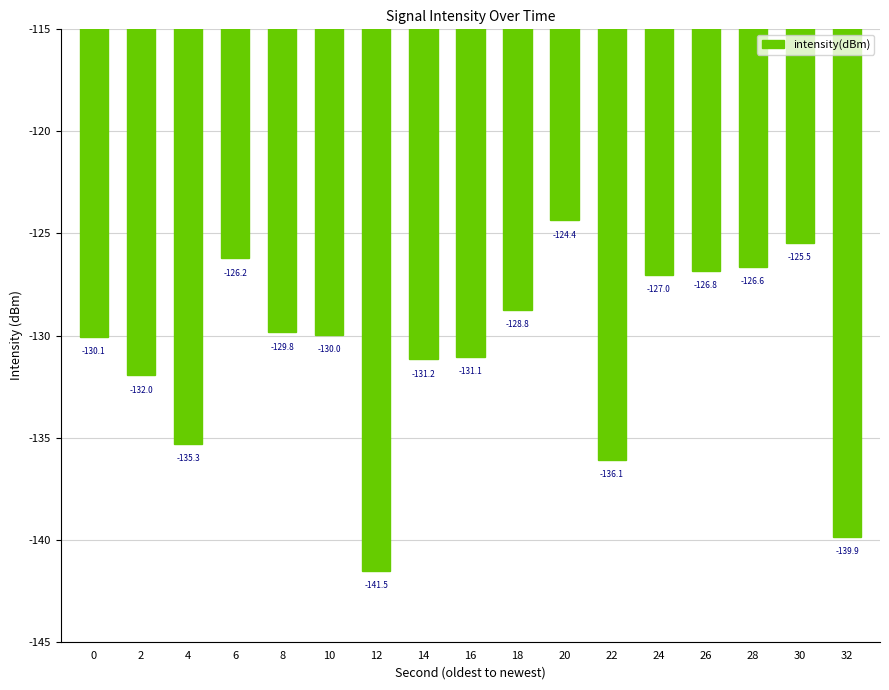

List the labels in order of value, largest first.

20, 30, 6, 28, 26, 24, 18, 8, 10, 0, 16, 14, 2, 4, 22, 32, 12